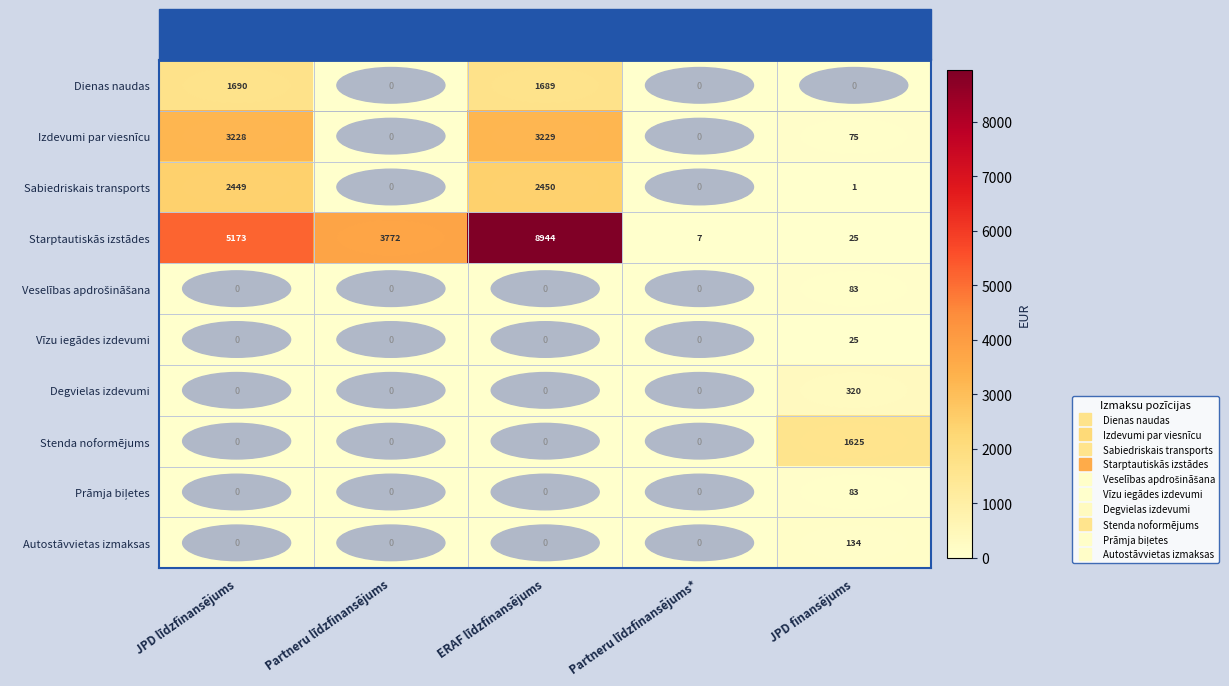

What is the total value across all series at Partneru līdzfinansējums*?

7